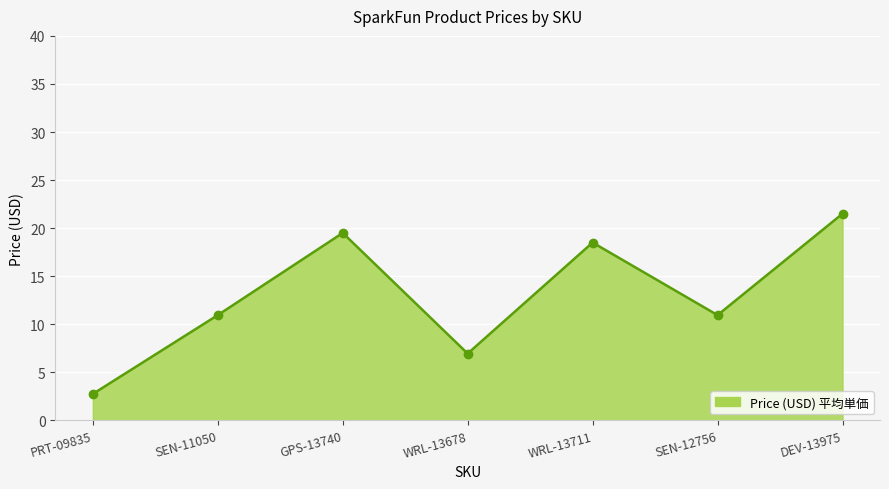

At which label does the data first exceed 10?

SEN-11050